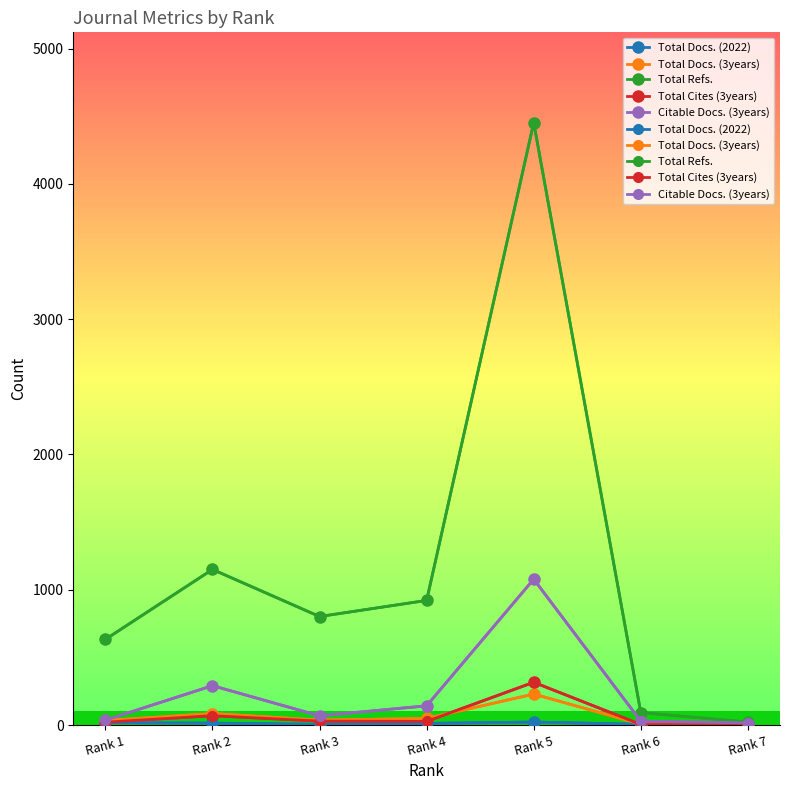

Reading left to right, list all the values displayed in this chart.

Total Docs. (2022): 18	14	5	12	22	5	2
Total Docs. (3years): 33	85	36	49	229	7	1
Total Refs.: 633	1150	802	921	4452	92	22
Total Cites (3years): 21	69	29	27	316	4	3
Citable Docs. (3years): 36	291	68	142	1078	28	16